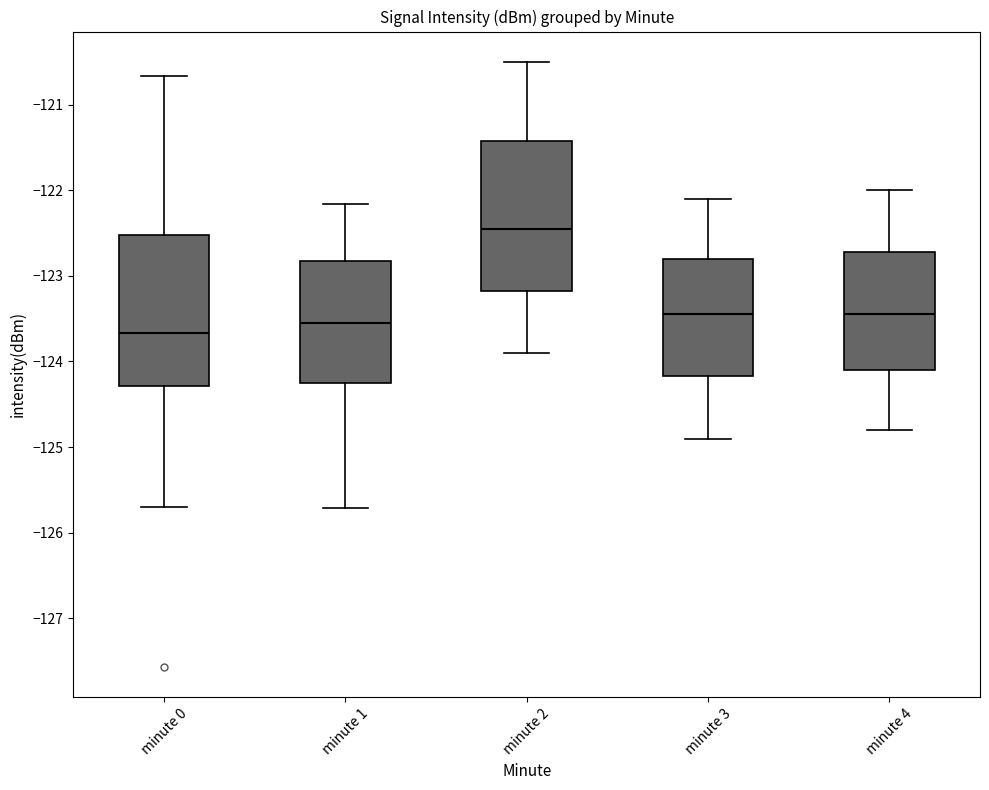

Reading left to right, transcribe this box plot: for each box, give where its median line is, the range the box spans, and where its two whiskers end, as read against the y-axis. The values are not printed on the chart, so give them approximately, as read against the axis.

minute 0: median -123.7, box -124.3 to -122.5, whiskers -125.7 to -120.7
minute 1: median -123.5, box -124.3 to -122.8, whiskers -125.7 to -122.2
minute 2: median -122.4, box -123.2 to -121.4, whiskers -123.9 to -120.5
minute 3: median -123.4, box -124.2 to -122.8, whiskers -124.9 to -122.1
minute 4: median -123.4, box -124.1 to -122.7, whiskers -124.8 to -122.0